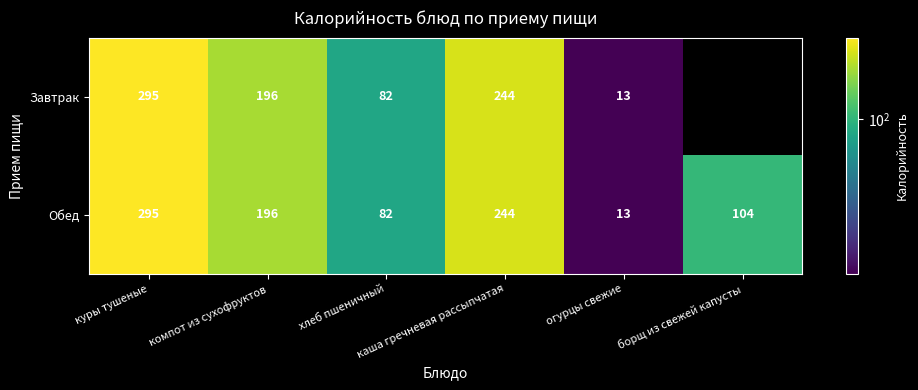

What is the sum of all Обед values?

934